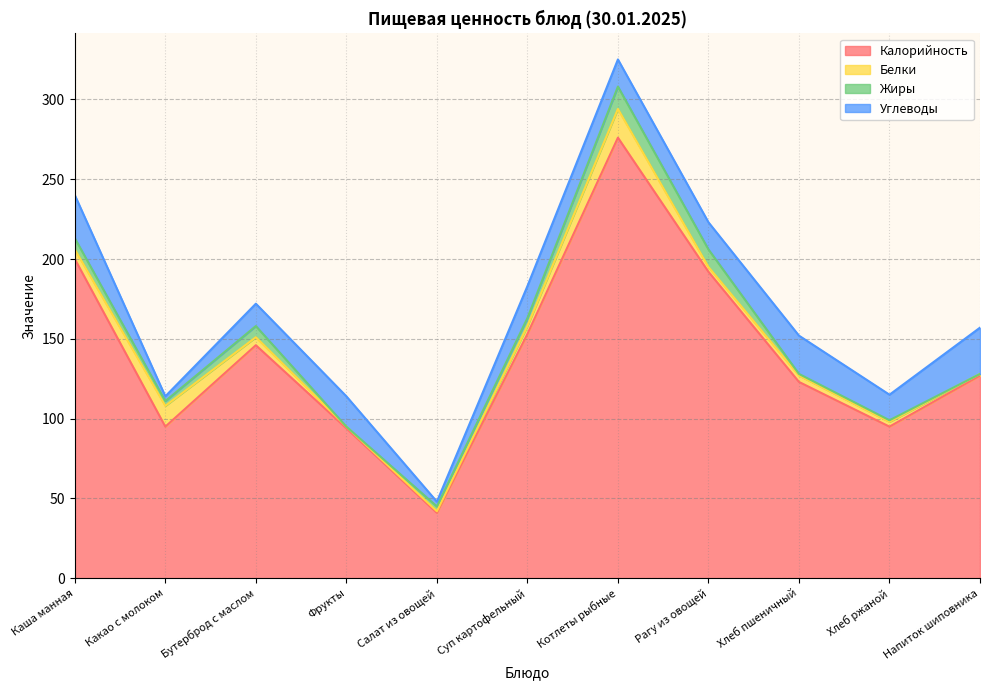

What is the difference between the Белки values at Фрукты and Хлеб пшеничный?

3